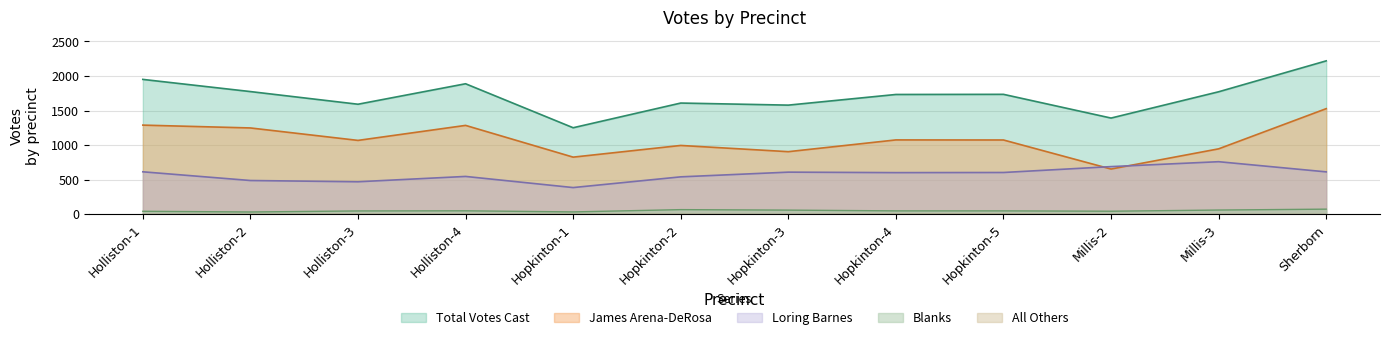

True or false: Blanks has a value of 72 at Hopkinton-4.

False